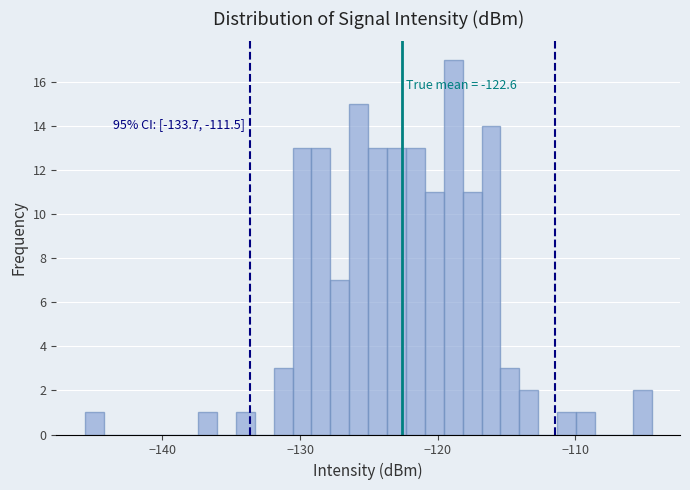

Around what value on the x-axis is the tallest bar? Give the approximate position of its centre, as read against the axis.

-119